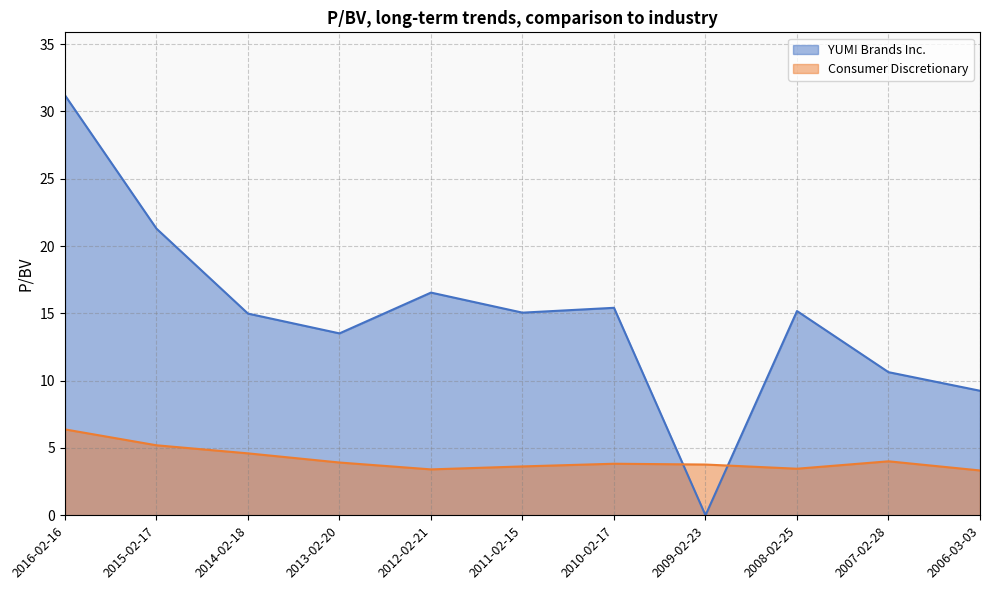

What are all the series names shown in the legend?

YUM! Brands Inc., Consumer Discretionary